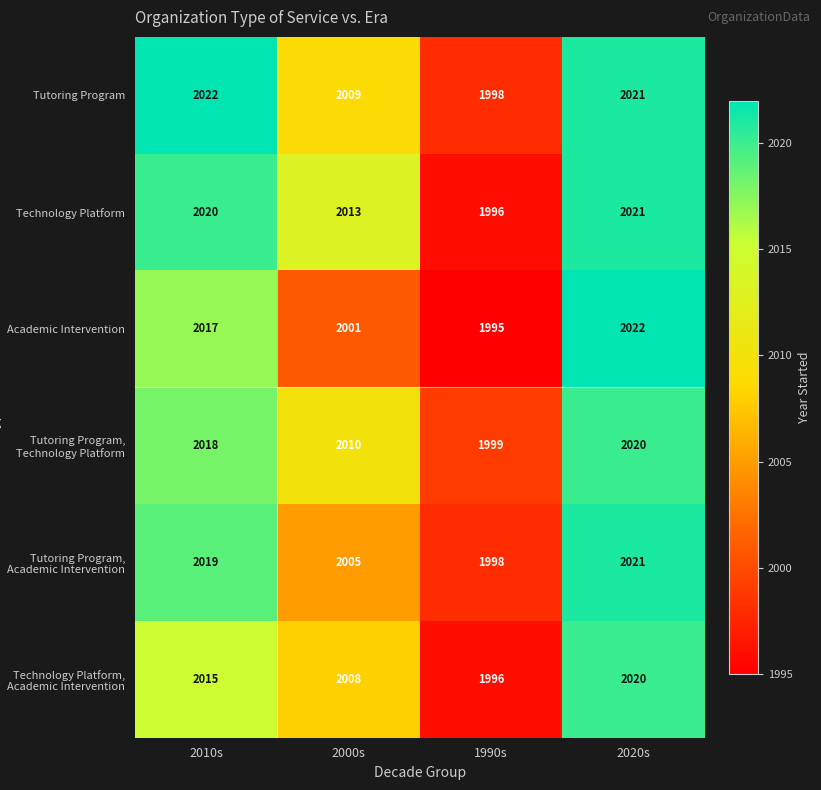

How many values in the Technology Platform, Academic Intervention series are below 2015?

2